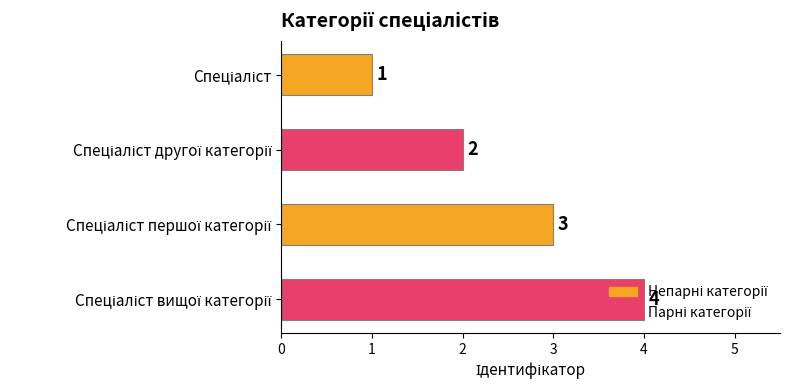

How many values are between 2 and 4?

3